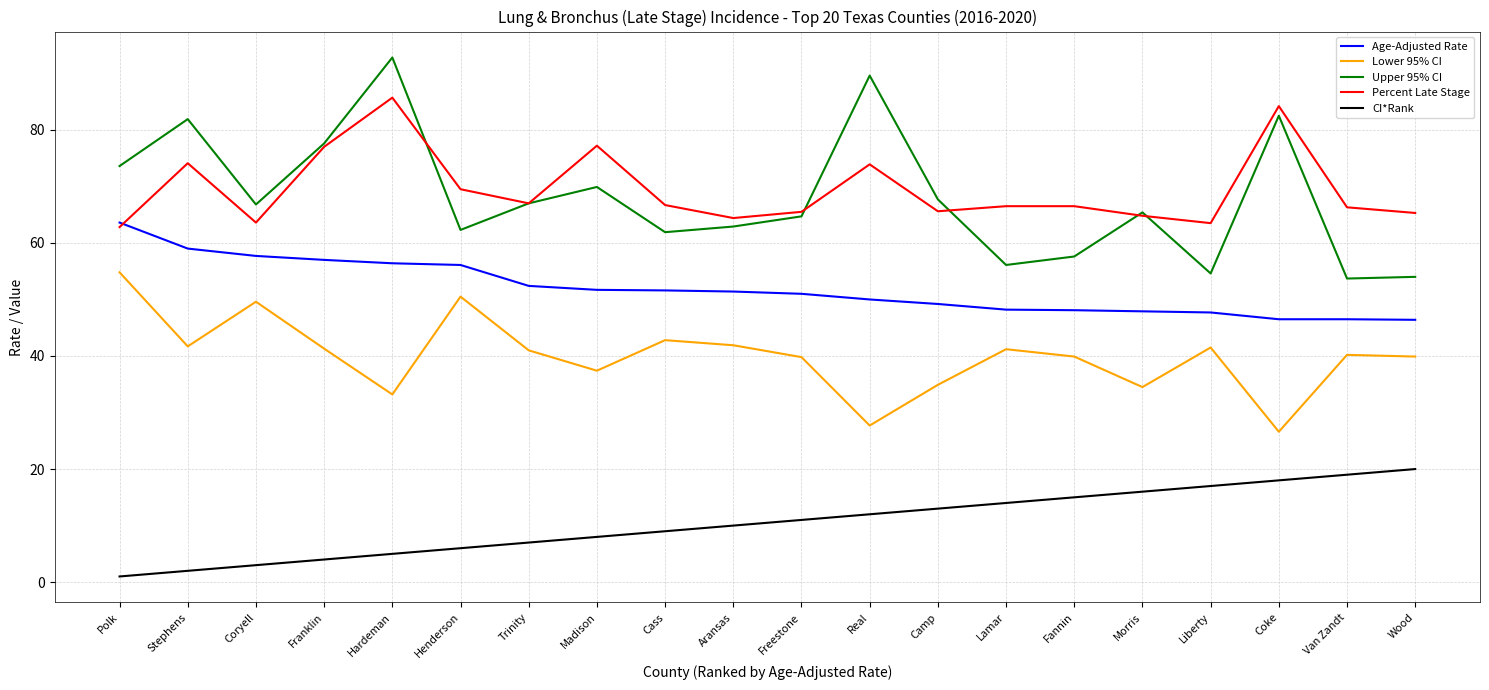

What is the approximate value of Age-Adjusted Rate at Morris?

47.9